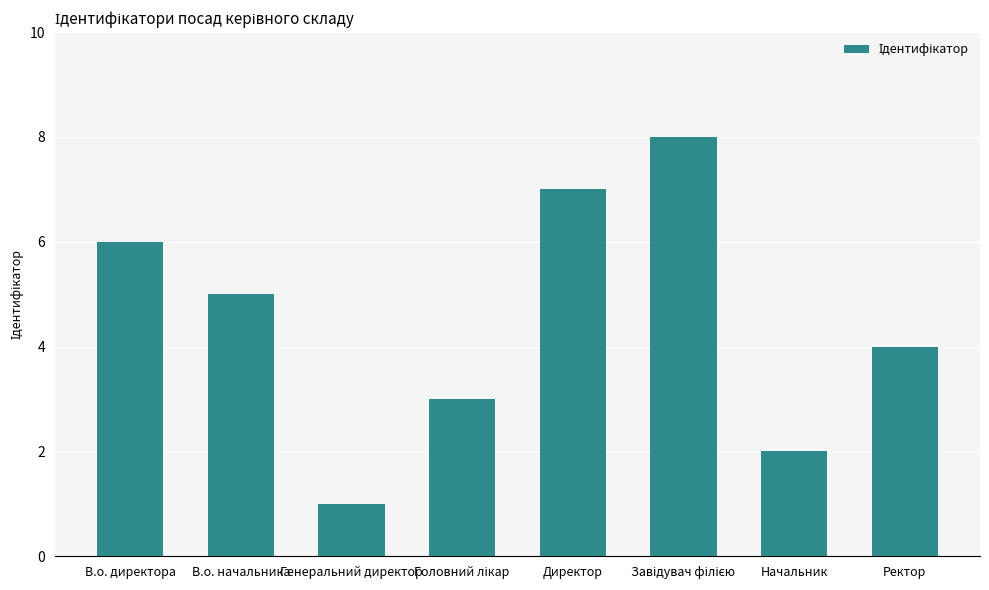

What is the greatest value displayed?

8